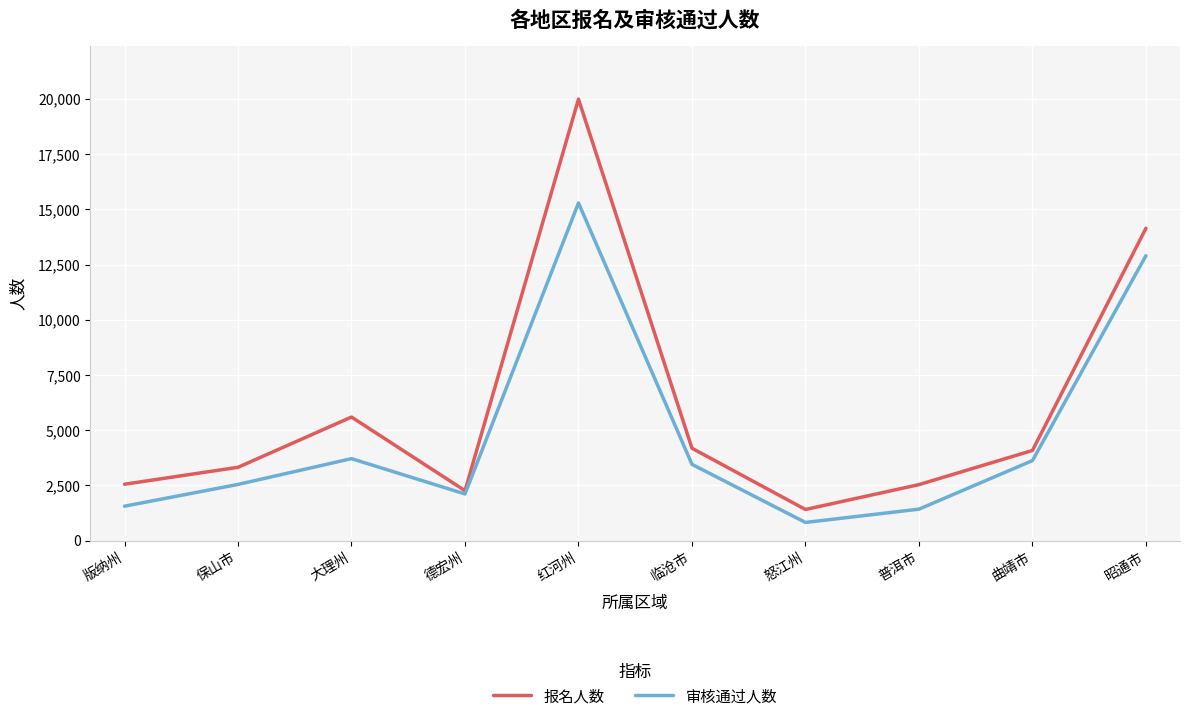

List the series in order of their peak value, highest first.

报名人数, 审核通过人数